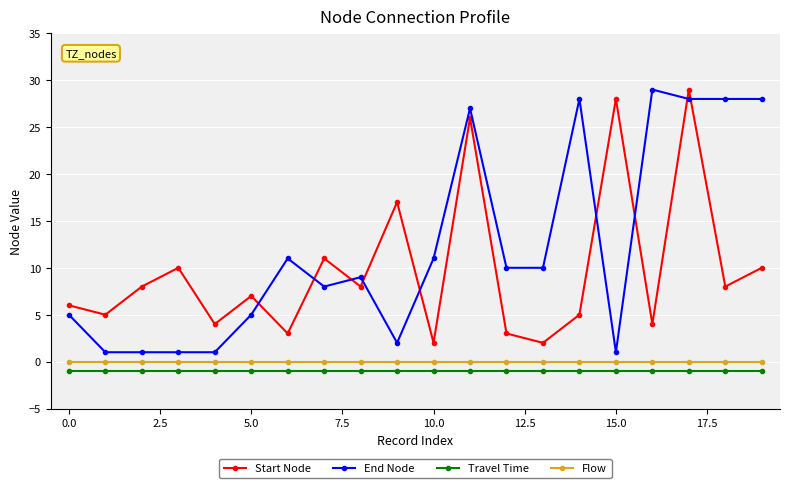

What is the value of the Start Node point at the 15th from the left?

5